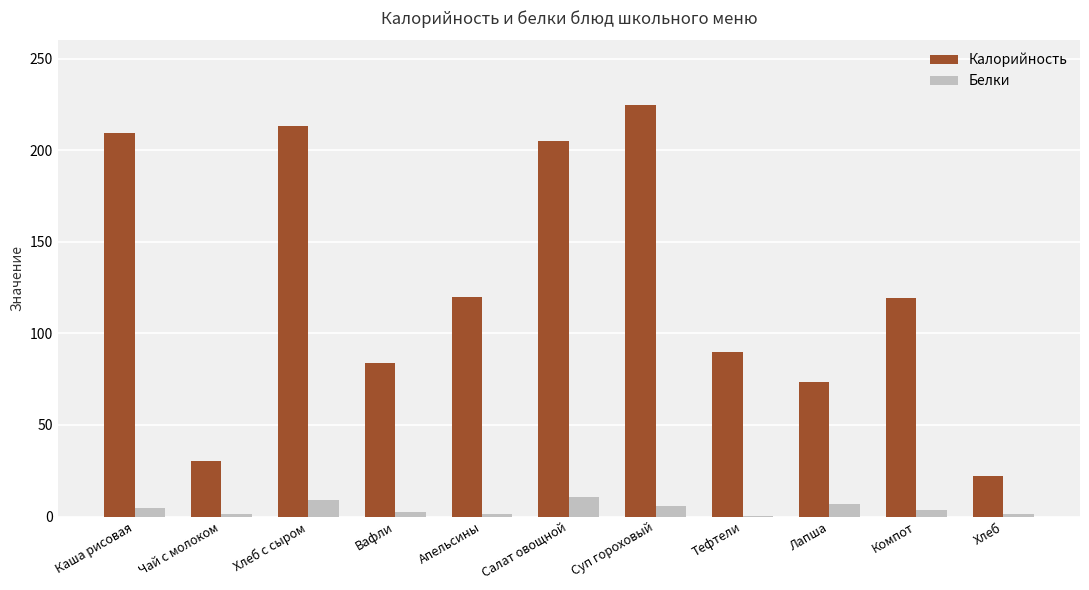

The value of Калорийность at Салат овощной is 204.8. True or false?

True